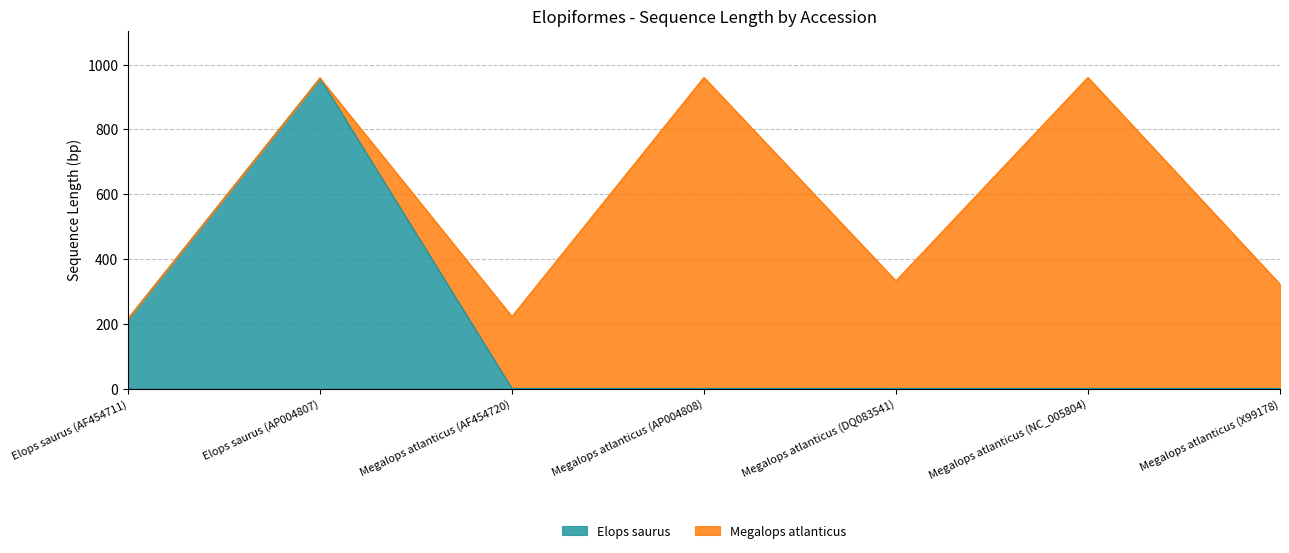

Reading left to right, extract all data points from this chart.

Elops saurus (AF454711)=215	Elops saurus (AP004807)=958	Megalops atlanticus (AF454720)=0	Megalops atlanticus (AP004808)=0	Megalops atlanticus (DQ083541)=0	Megalops atlanticus (NC_005804)=0	Megalops atlanticus (X99178)=0